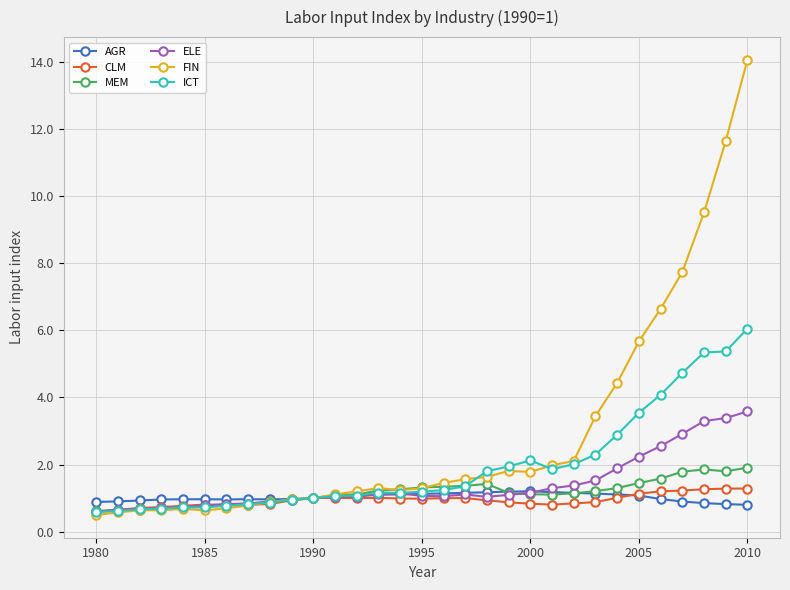

What is the value of the AGR point at the 9th from the left?

1.0